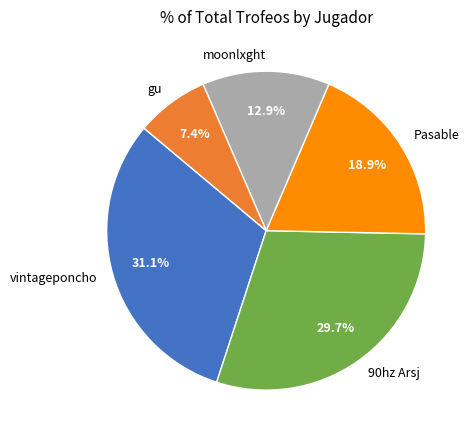

Count the number of slices in the pie.

5